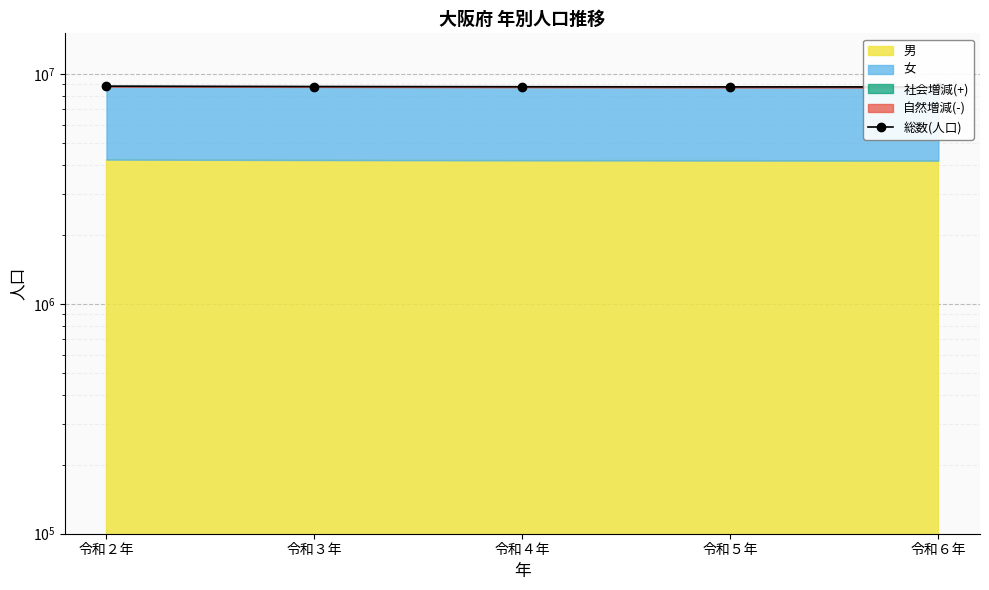

Is it true that the value at 令和２年 is 8837685?

True